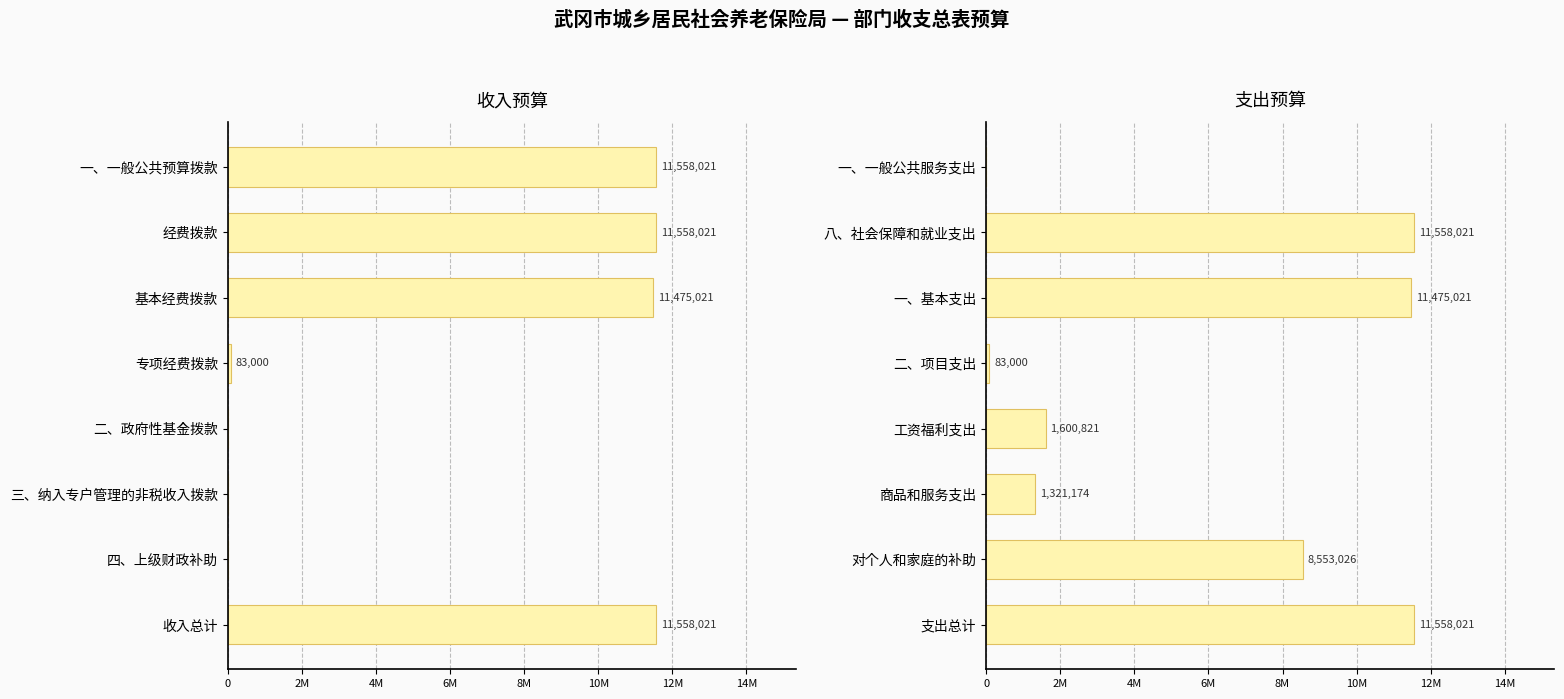

Are the bars grouped side by side (vs. stacked)?

Yes